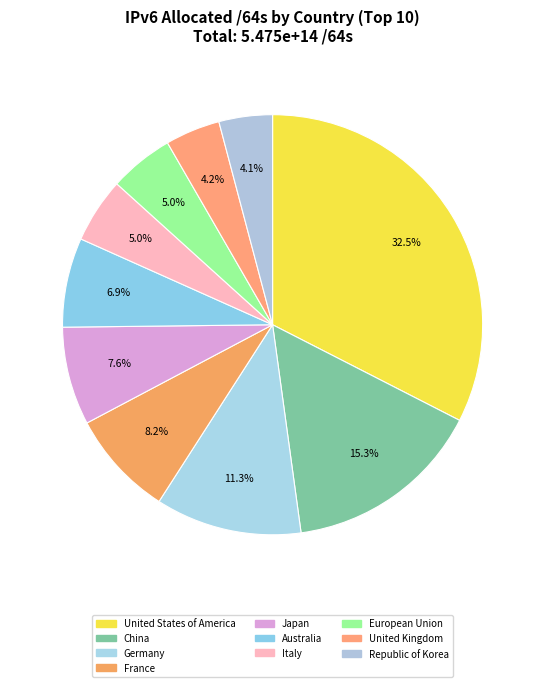

Rank the categories by value from highest to lowest.

United States of America, China, Germany, France, Japan, Australia, Italy, European Union, United Kingdom, Republic of Korea